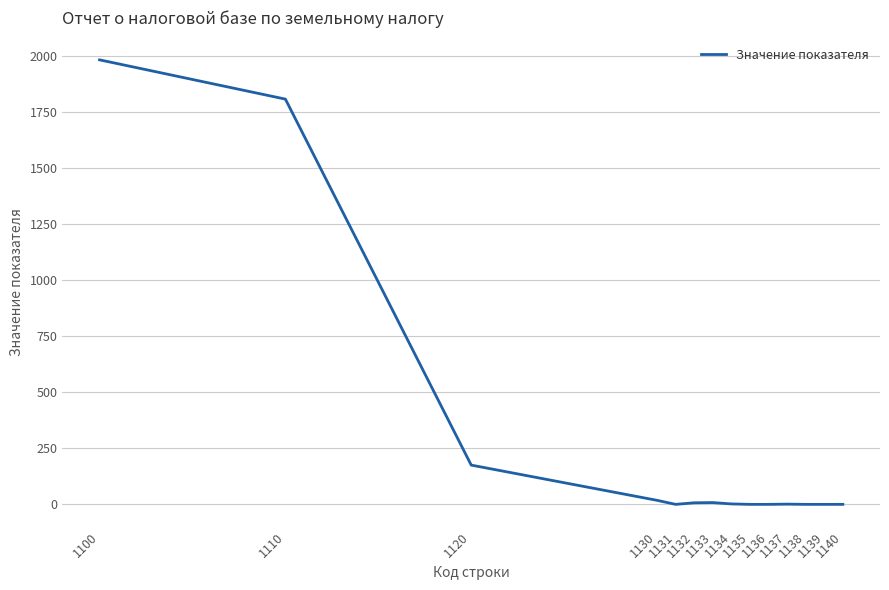

What is the sum of the values at 1133 and 1138?

8